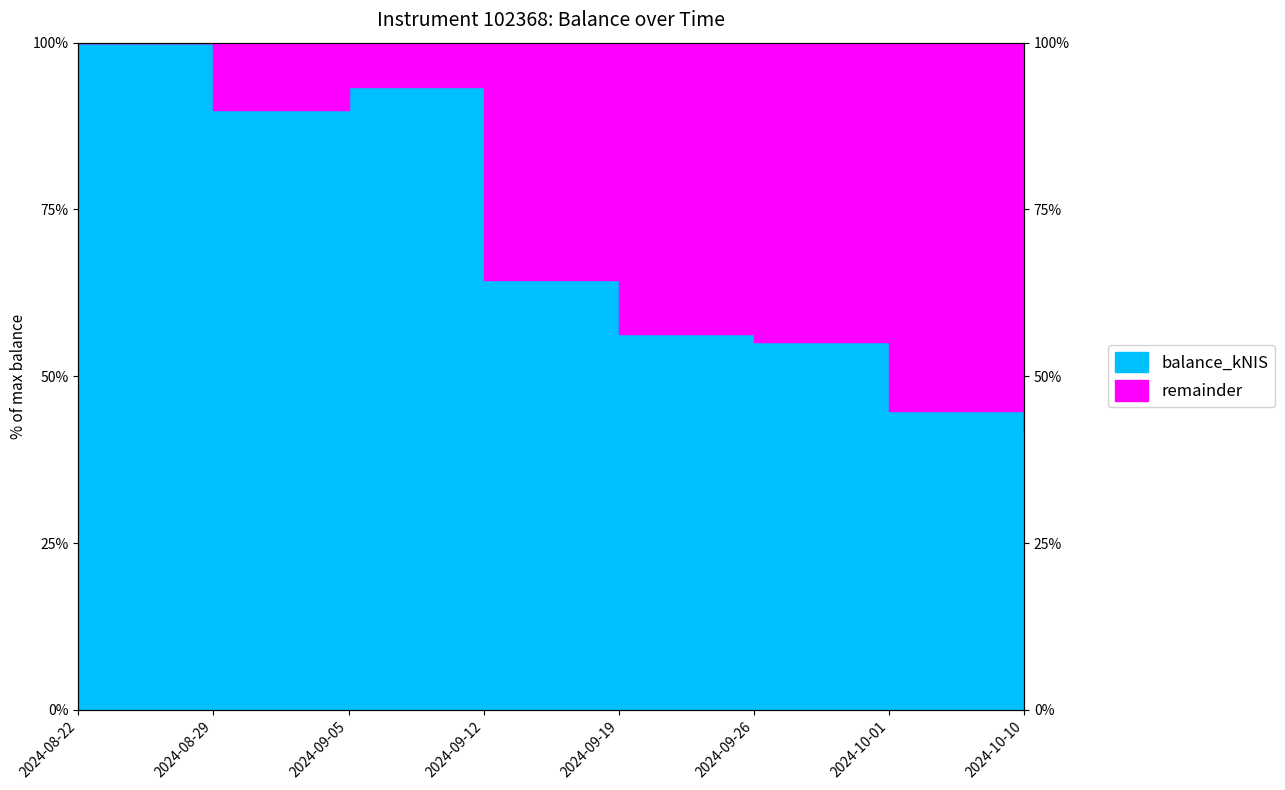

How many lines are shown in the chart?

1